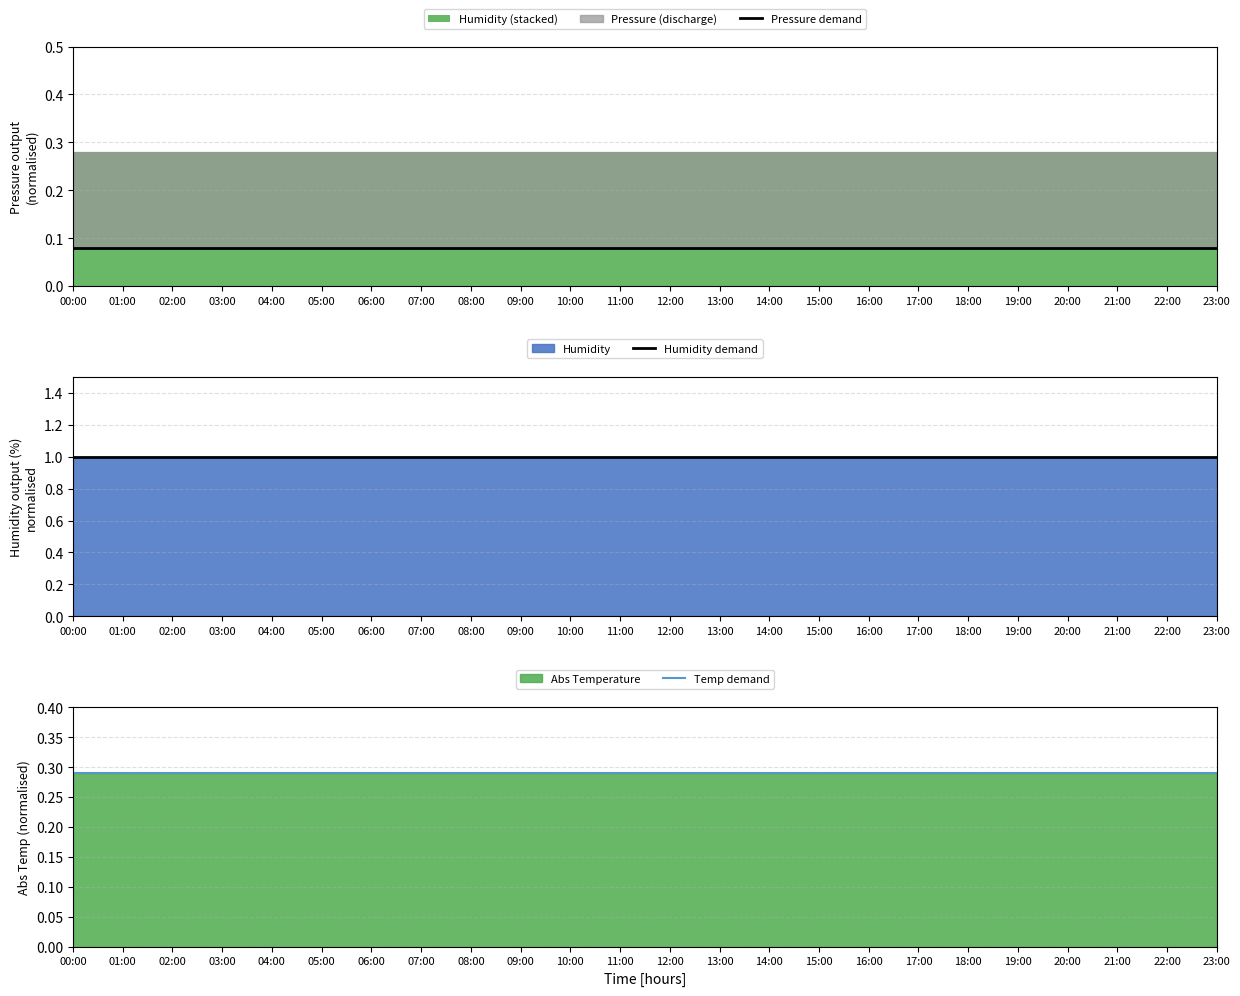

Which category has the lowest value in the Temp demand series?

00:00